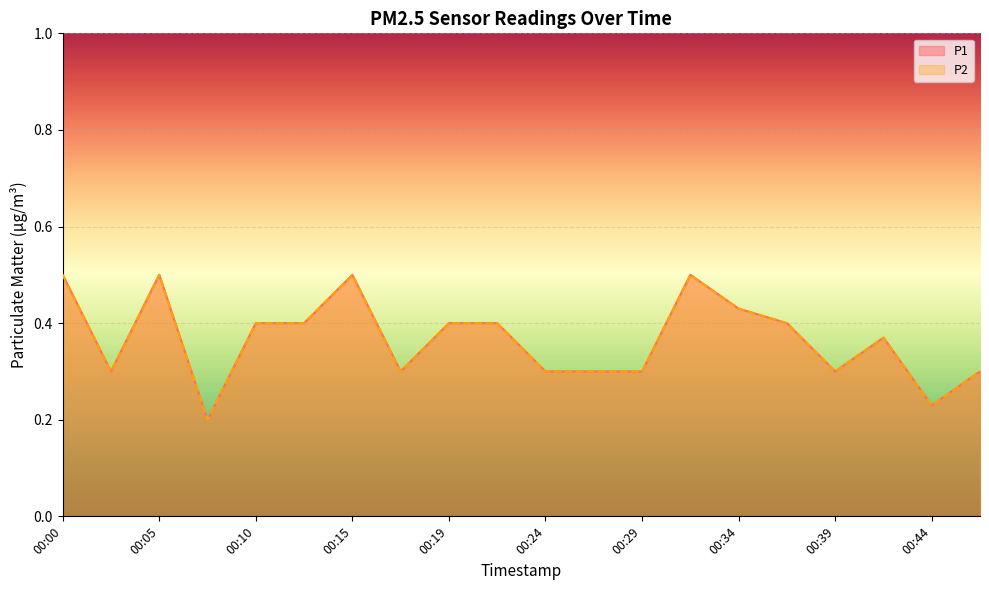

How many series are shown in this chart?

2